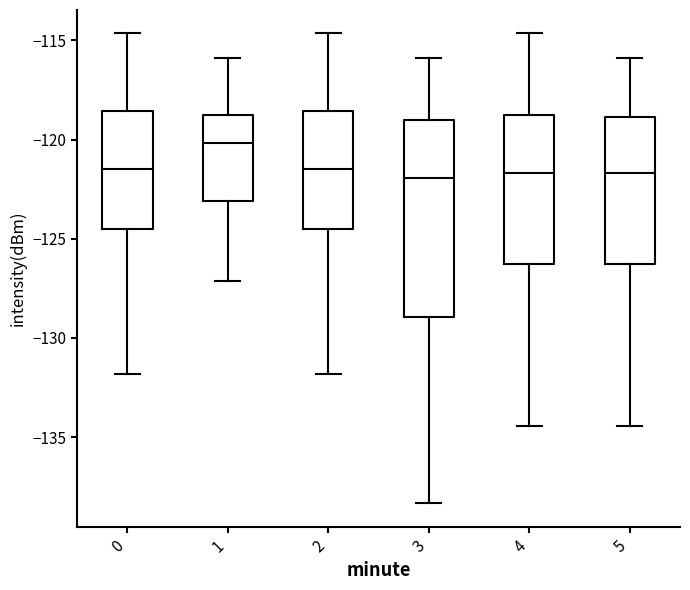

Which box is the tallest, from its lower edge to its upper edge?

3